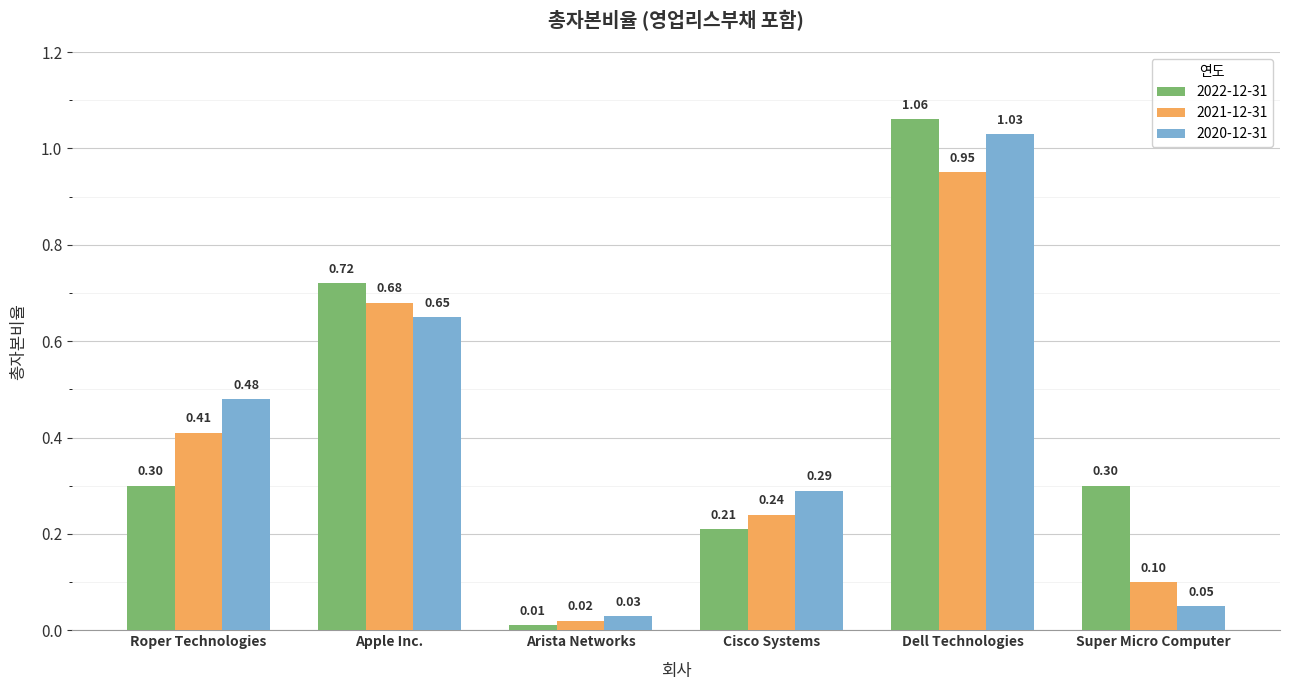

At which category is the sum across all series the highest?

Dell Technologies